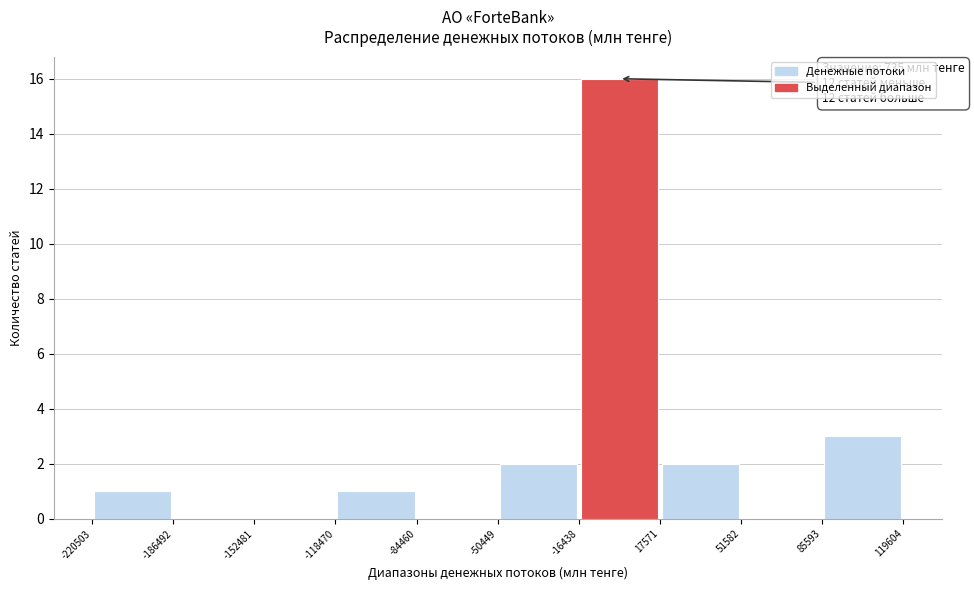

Which range on the x-axis has the tallest bar?

-16438 to 17571